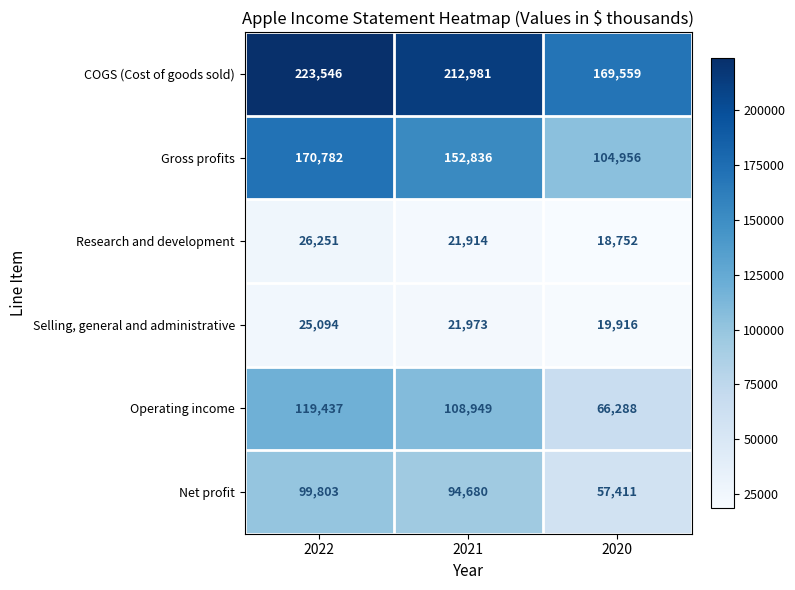

The value of Operating income at 2020 is 66288. True or false?

True